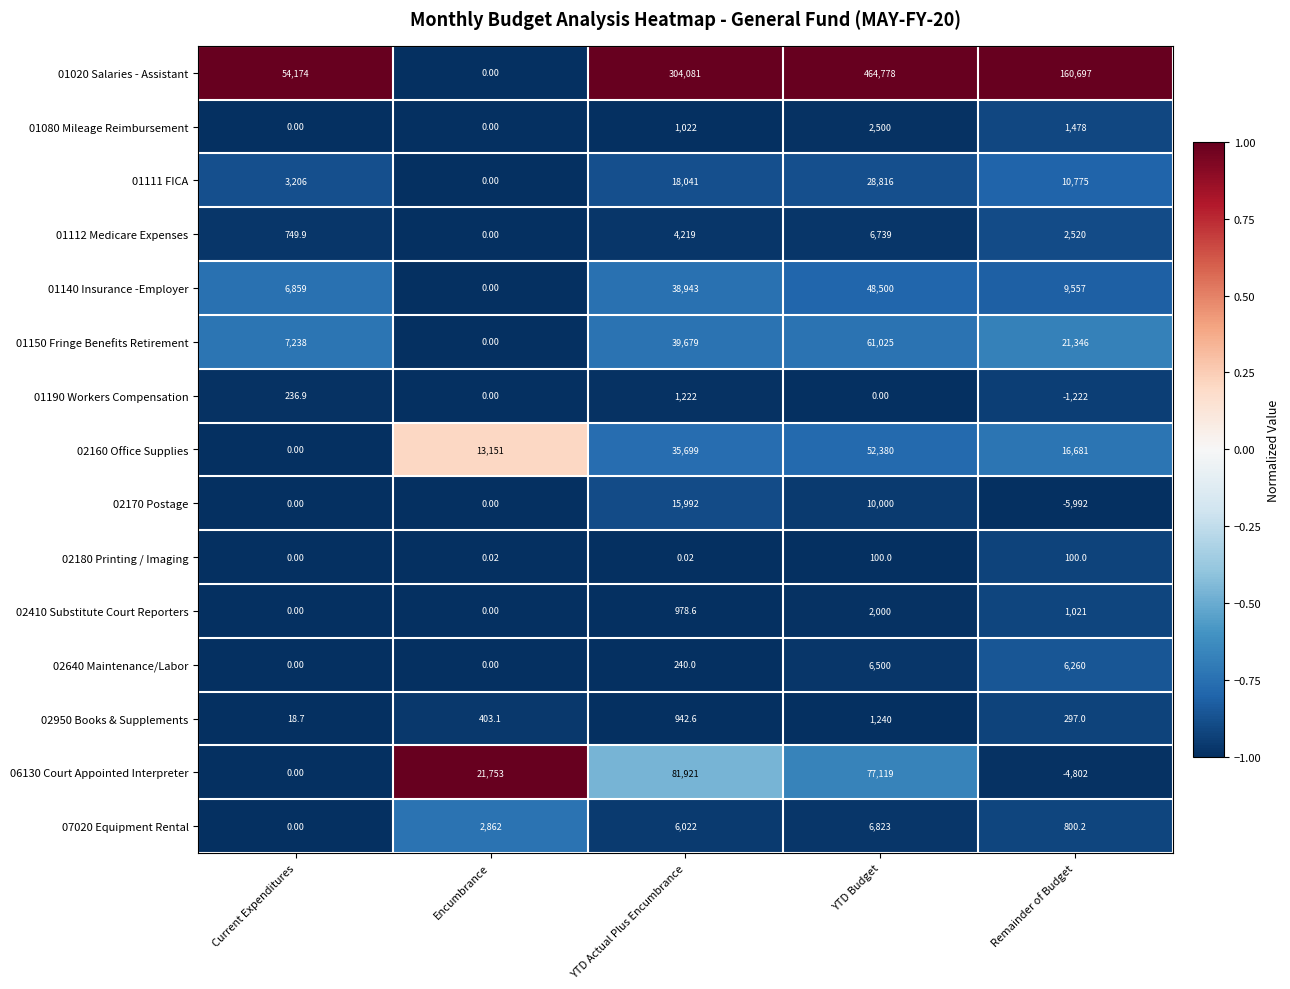

List the series in order of their peak value, highest first.

01020 Salaries - Assistant, 06130 Court Appointed Interpreter, 01150 Fringe Benefits Retirement, 02160 Office Supplies, 01140 Insurance -Employer, 01111 FICA, 02170 Postage, 07020 Equipment Rental, 01112 Medicare Expenses, 02640 Maintenance/Labor, 01080 Mileage Reimbursement, 02410 Substitute Court Reporters, 02950 Books & Supplements, 01190 Workers Compensation, 02180 Printing / Imaging